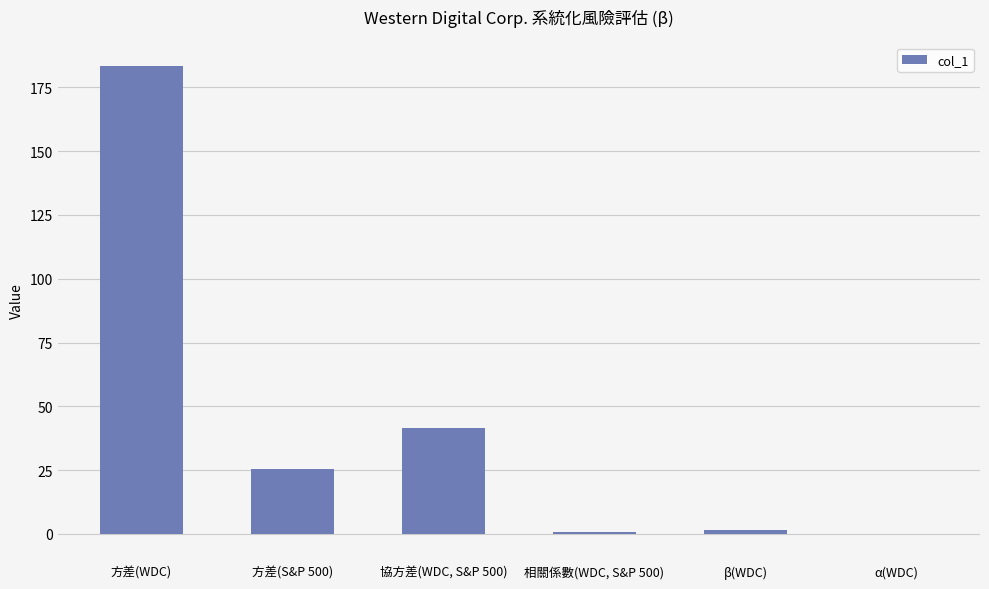

The chart shows a value of 19.5 at 協方差(WDC, S&P 500). True or false?

False